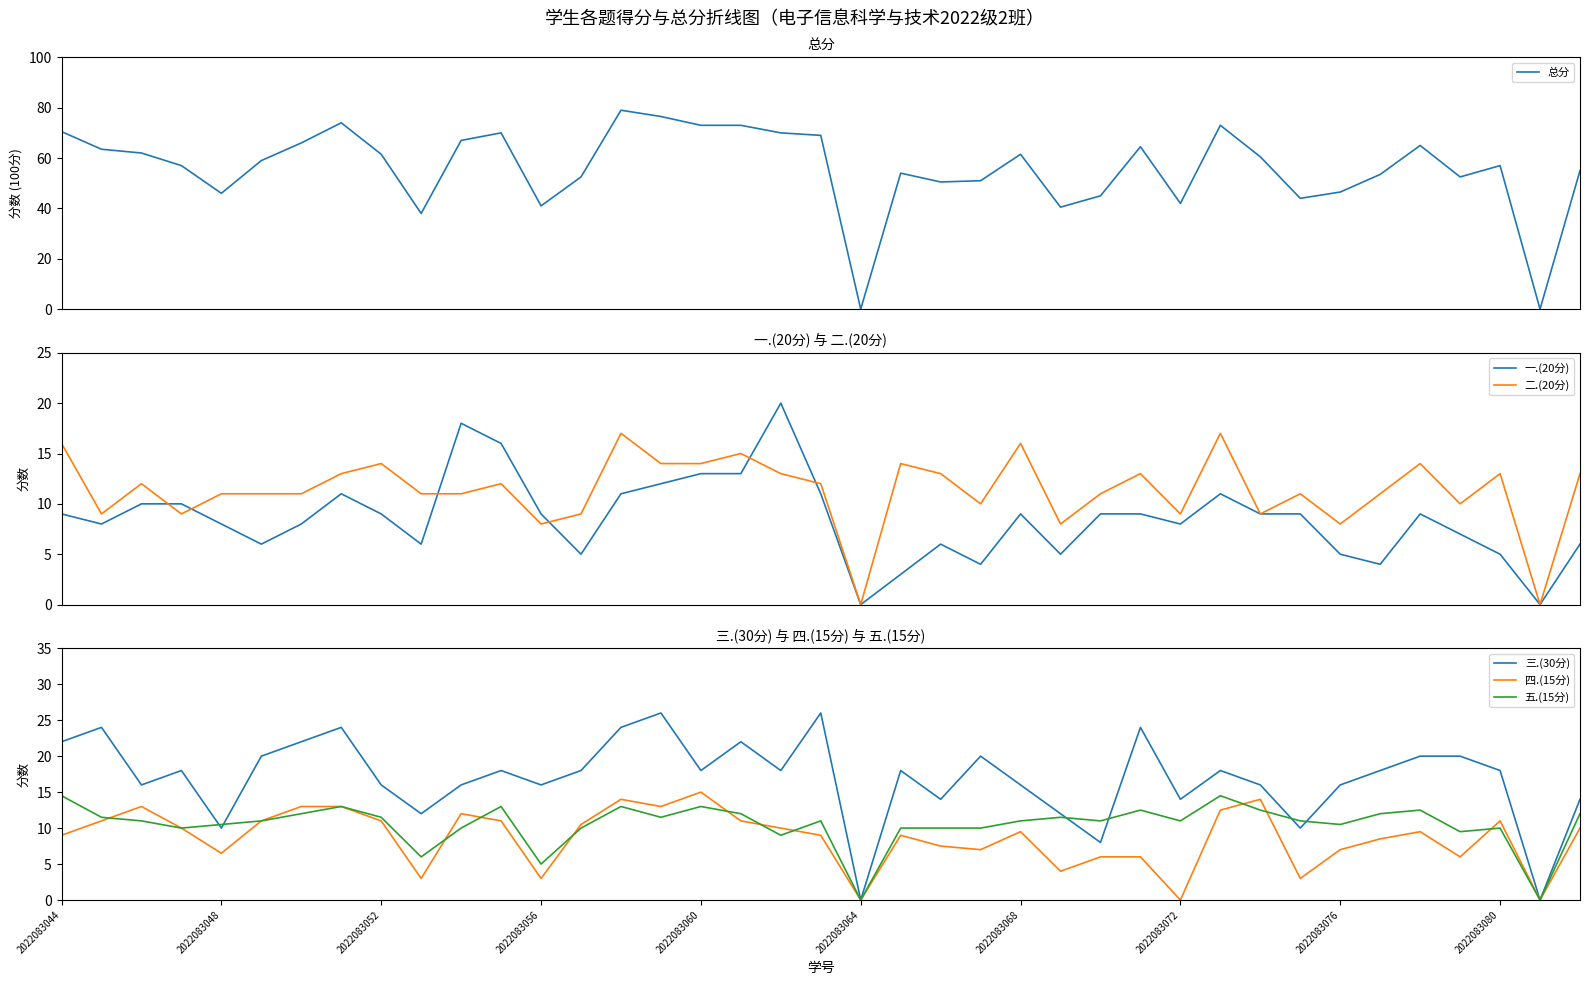

The 五.(15分) series shows 10.0 at 10. True or false?

True